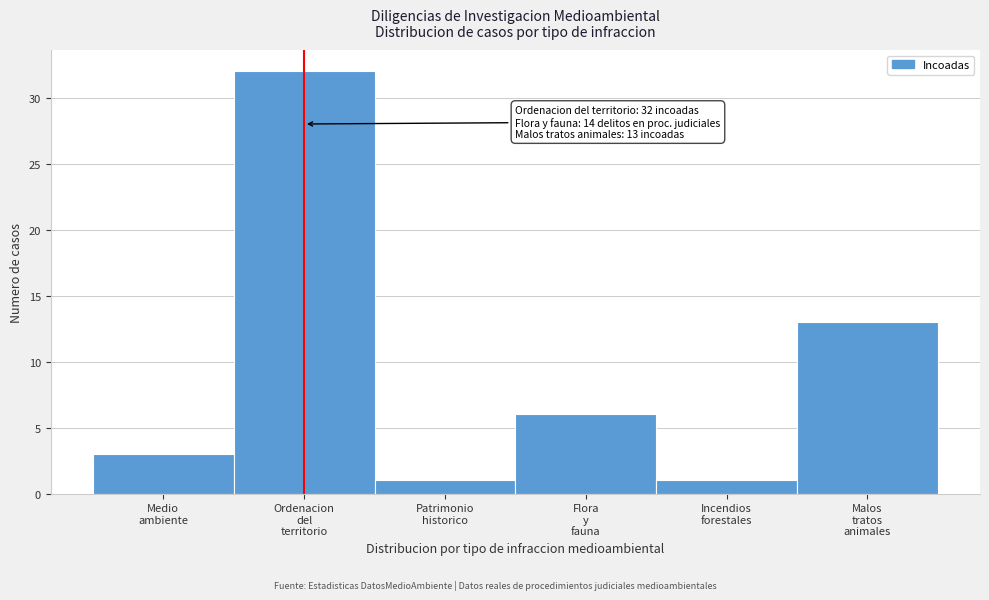

Reading right to left, what are all the values shown in this chart?

13	1	6	1	32	3